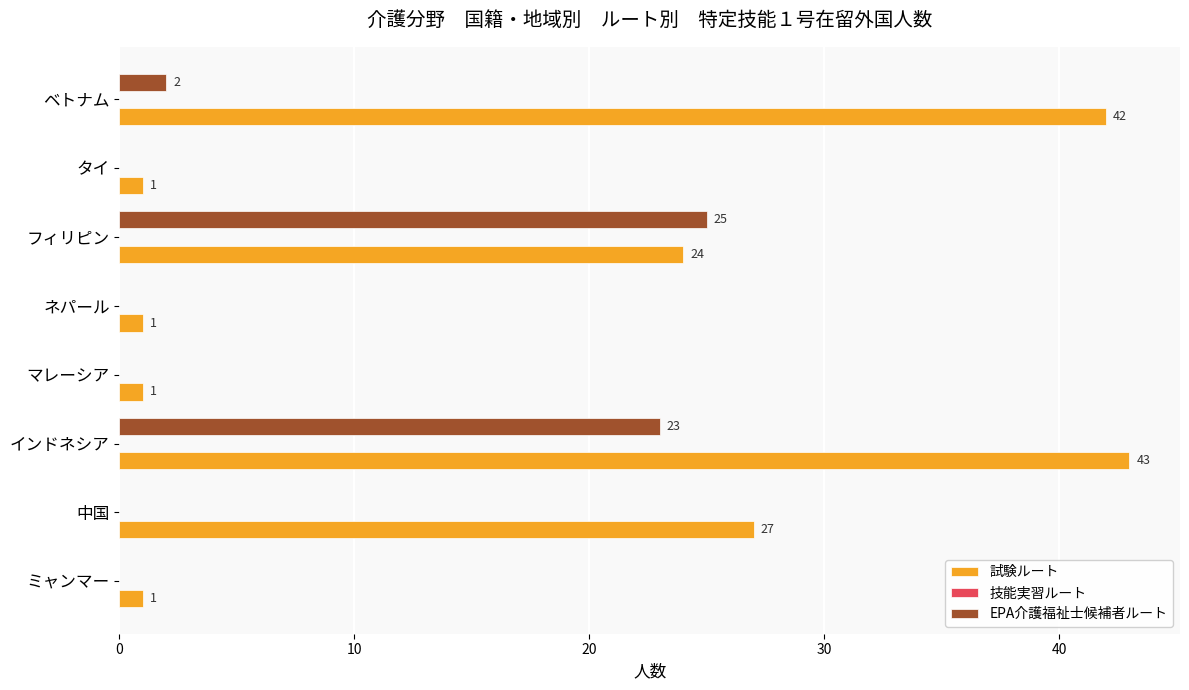

Is the value of 試験ルート at インドネシア greater than the value of EPA介護福祉士候補者ルート at フィリピン?

Yes